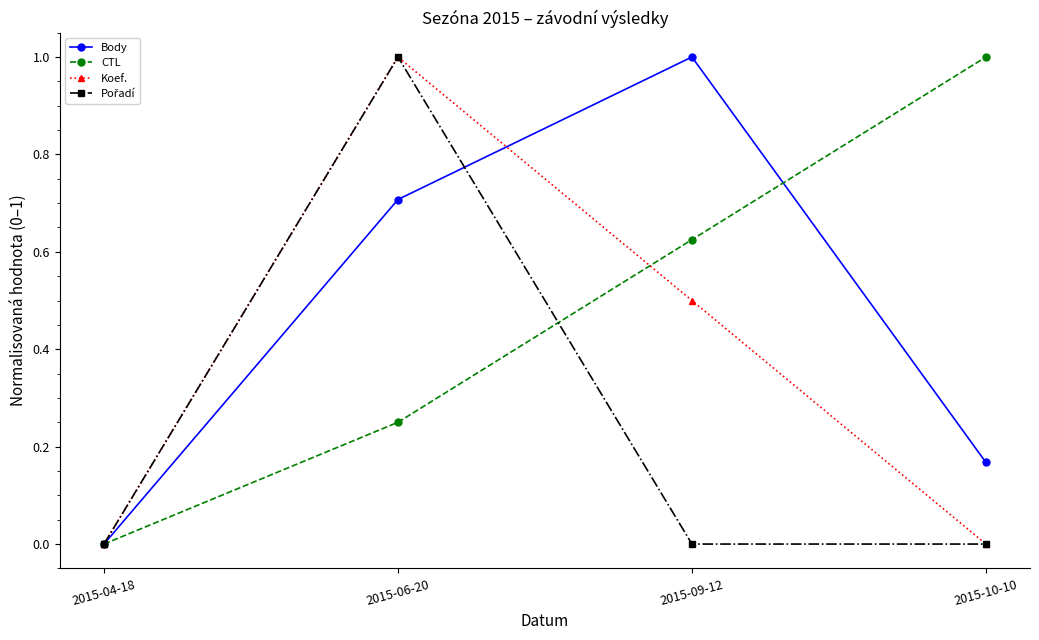

What is the label of the 4th point from the left?

2015-10-10